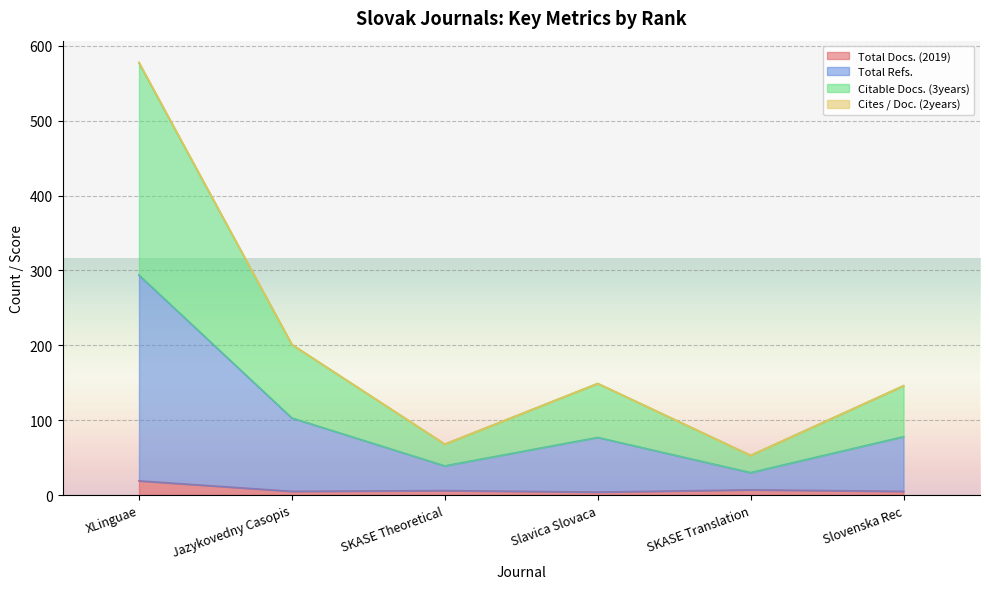

True or false: Total Docs. (2019) and Citable Docs. (3years) intersect in this chart.

False